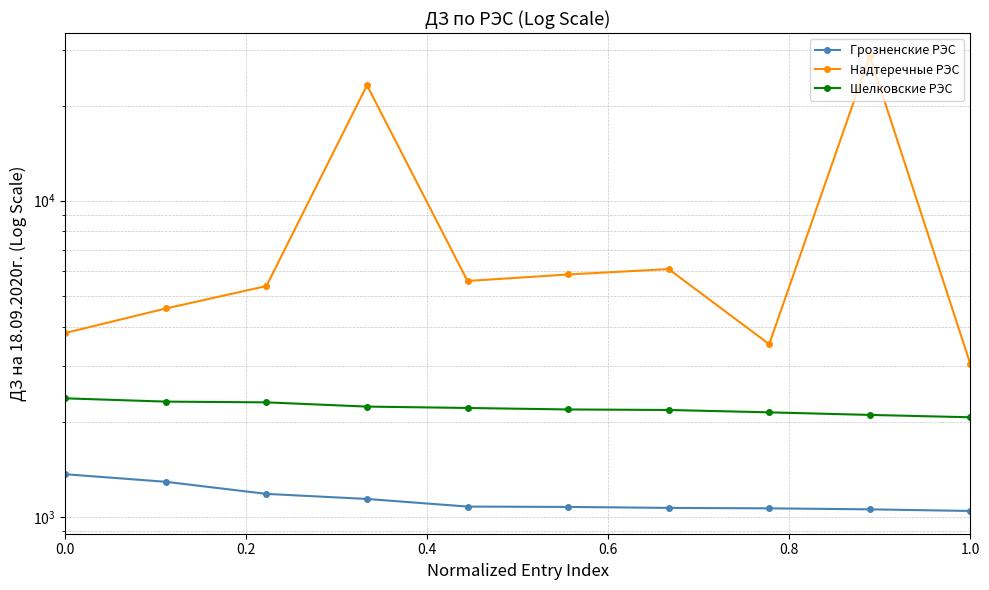

How many series are shown in this chart?

3